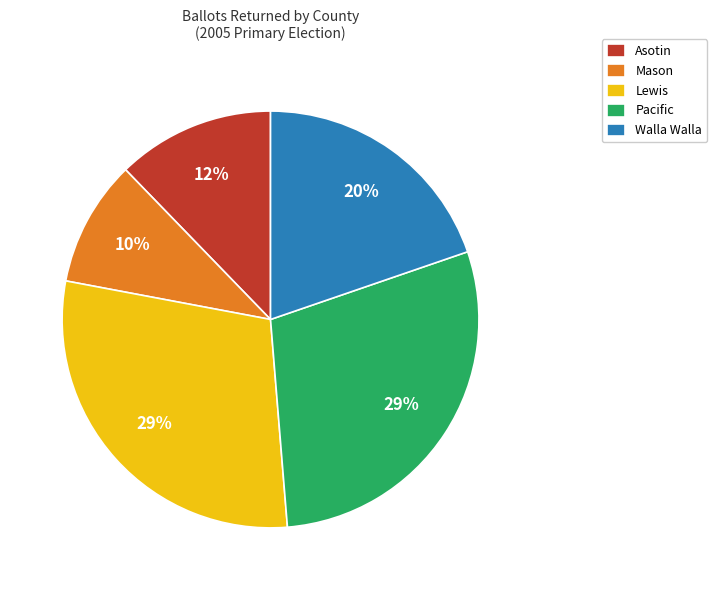

Is it true that Walla Walla is 10% of the pie?

False